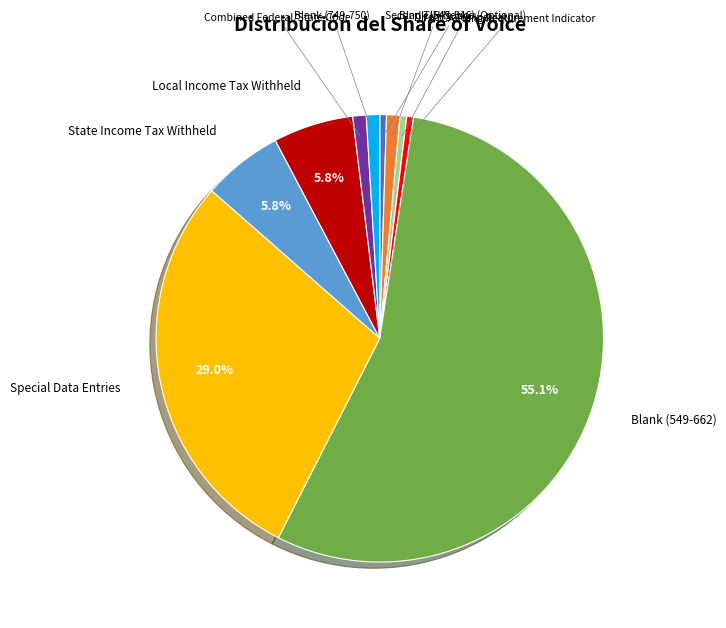

What is the ratio of the value at Combined Federal/State Code to the value at Blank (545-546)?

1.0